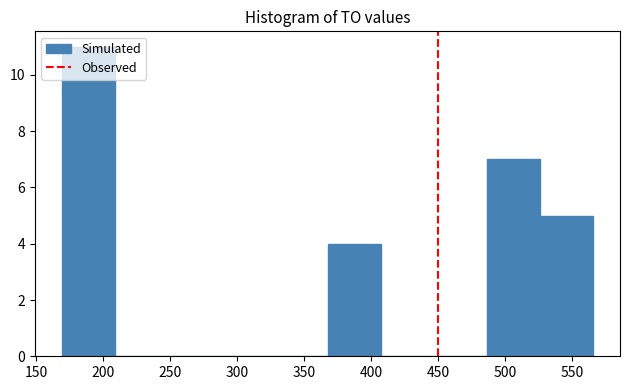

What is the height of the bar covering 485 to 525 on the x-axis? Neither the bar edges nor the heights are printed on the chart, so give them approximately, as read against the axes.

7